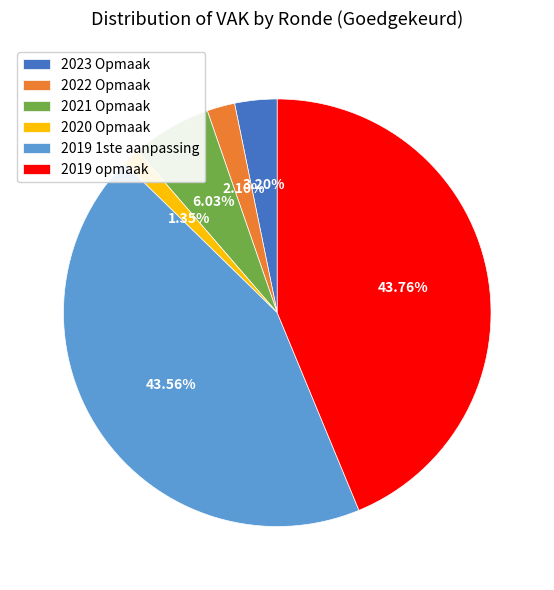

To the nearest percent, what portion does 2021 Opmaak represent?

6%